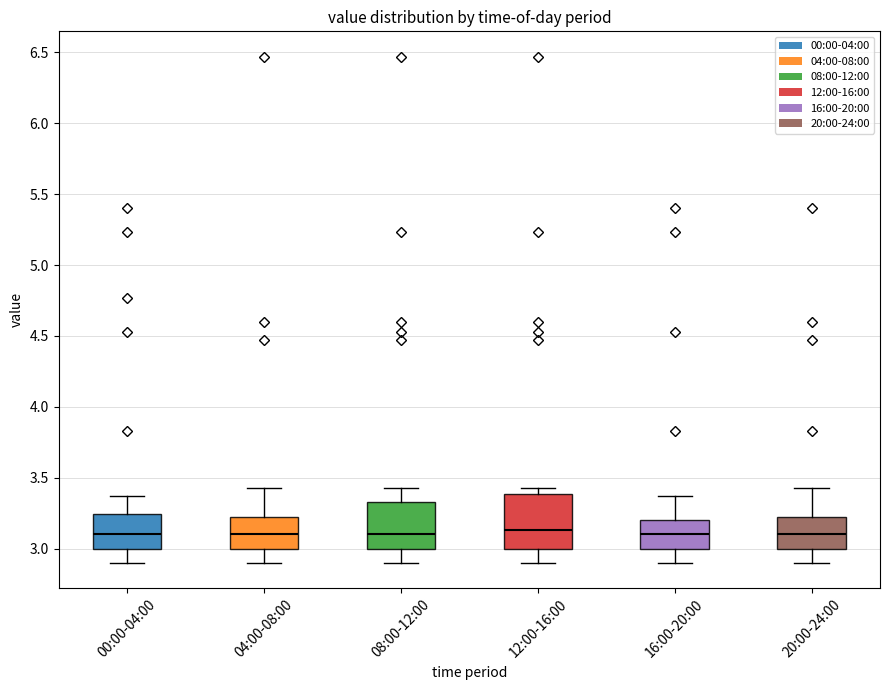

Reading left to right, transcribe this box plot: for each box, give where its median line is, the range the box spans, and where its two whiskers end, as read against the y-axis. The values are not printed on the chart, so give them approximately, as read against the axis.

00:00-04:00: median 3.10, box 3.00 to 3.25, whiskers 2.90 to 3.35
04:00-08:00: median 3.10, box 3.00 to 3.25, whiskers 2.90 to 3.45
08:00-12:00: median 3.10, box 3.00 to 3.35, whiskers 2.90 to 3.45
12:00-16:00: median 3.15, box 3.00 to 3.40, whiskers 2.90 to 3.45
16:00-20:00: median 3.10, box 3.00 to 3.20, whiskers 2.90 to 3.35
20:00-24:00: median 3.10, box 3.00 to 3.25, whiskers 2.90 to 3.45